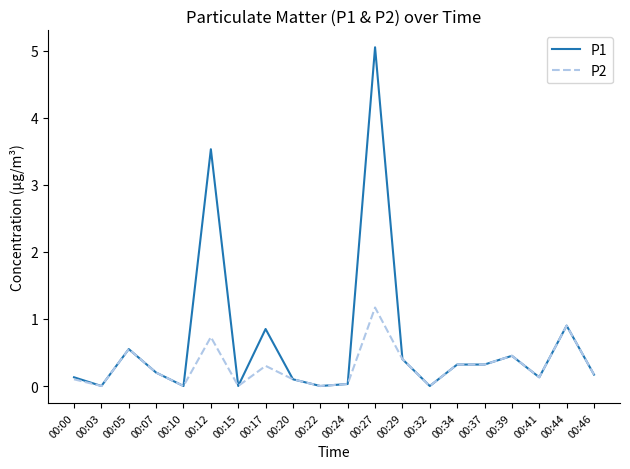

Is it true that P1 equals -1.7 at 00:03?

False